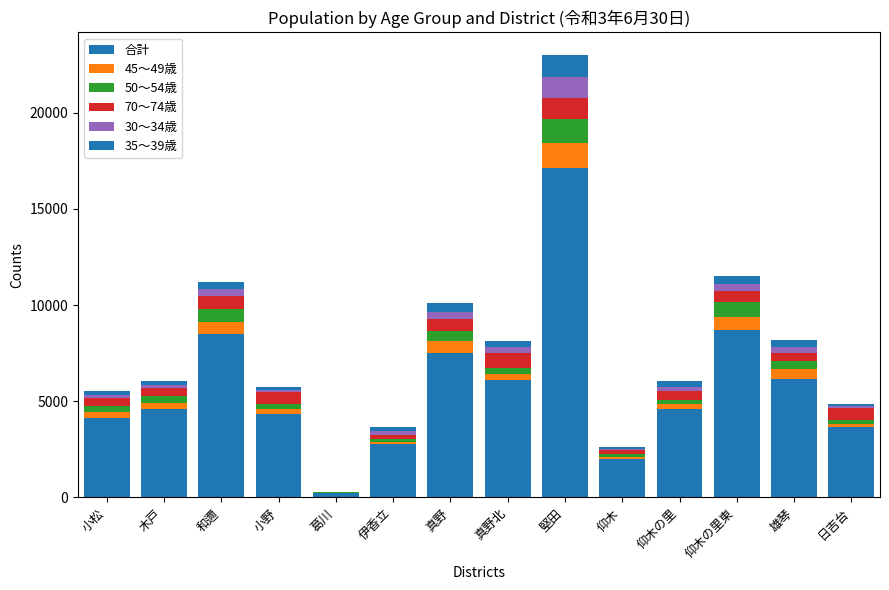

How many data points does each series have?

14